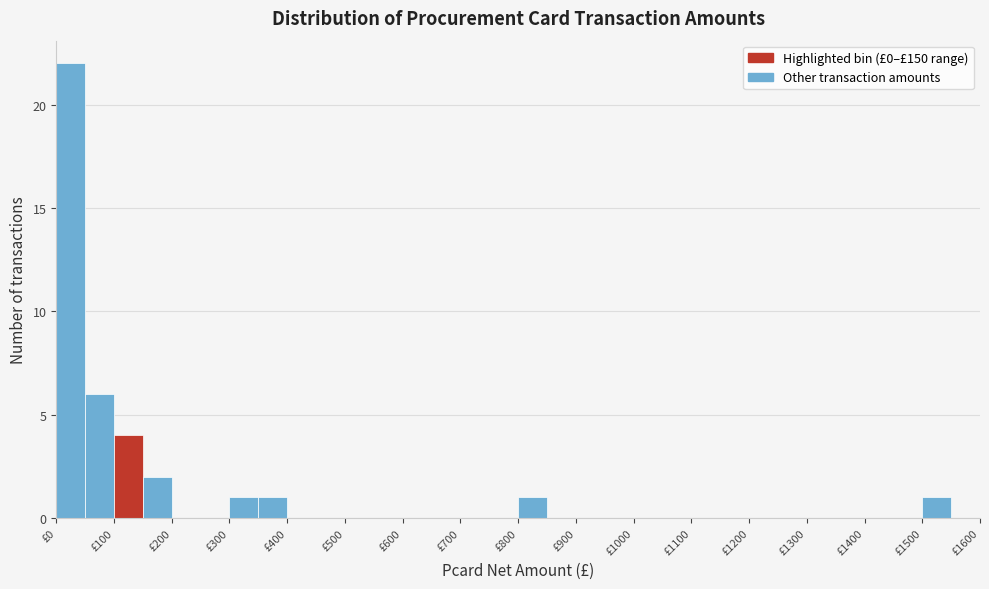

Reading left to right, transcribe this chart: for each bar, give the range it covers on the x-axis and its height. The values are not printed on the chart, so give them approximately, as read against the axis.

0 to 50: 22
50 to 100: 6
100 to 150: 4
150 to 200: 2
200 to 250: 0
250 to 300: 0
300 to 350: 1
350 to 400: 1
400 to 450: 0
450 to 500: 0
500 to 550: 0
550 to 600: 0
600 to 650: 0
650 to 700: 0
700 to 750: 0
750 to 800: 0
800 to 850: 1
850 to 900: 0
900 to 950: 0
950 to 1000: 0
1000 to 1050: 0
1050 to 1100: 0
1100 to 1150: 0
1150 to 1200: 0
1200 to 1250: 0
1250 to 1300: 0
1300 to 1350: 0
1350 to 1400: 0
1400 to 1450: 0
1450 to 1500: 0
1500 to 1550: 1